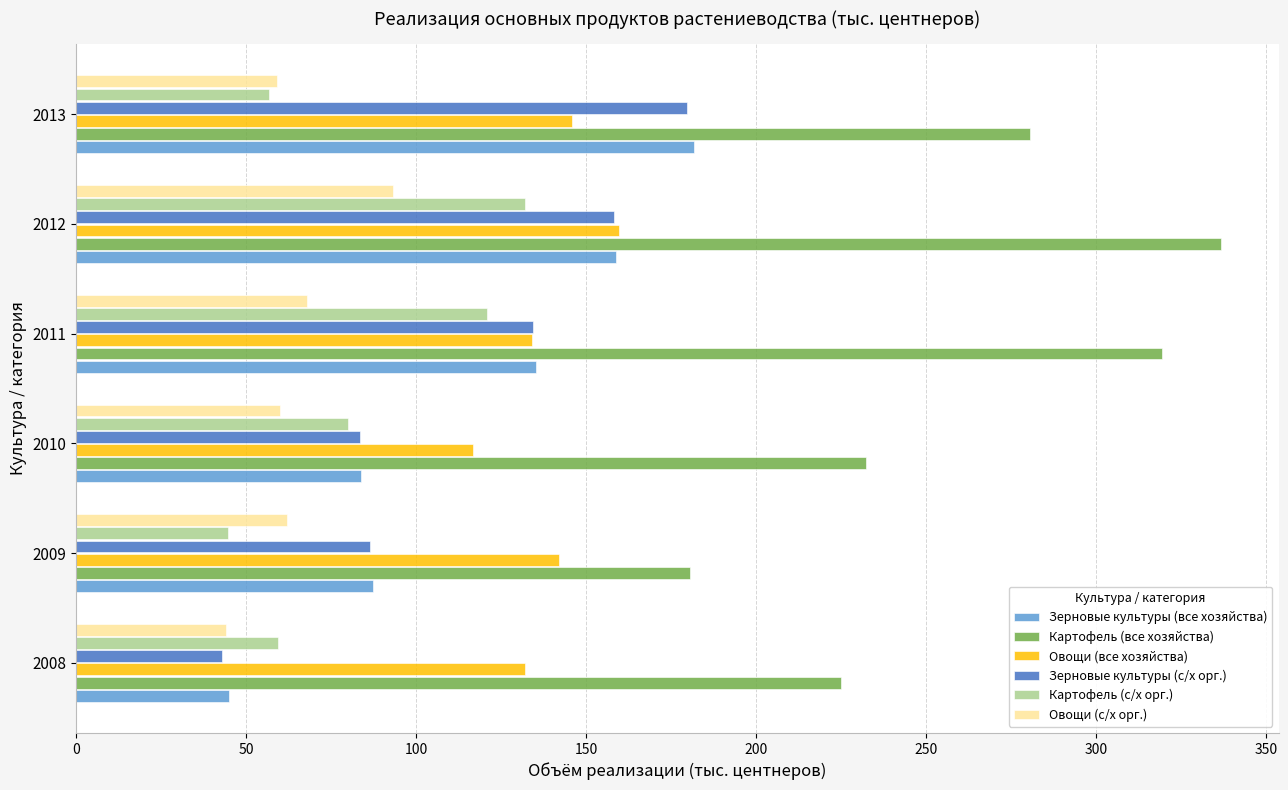

True or false: Картофель (с/х орг.) has a value of 63.3 at 2009.

False